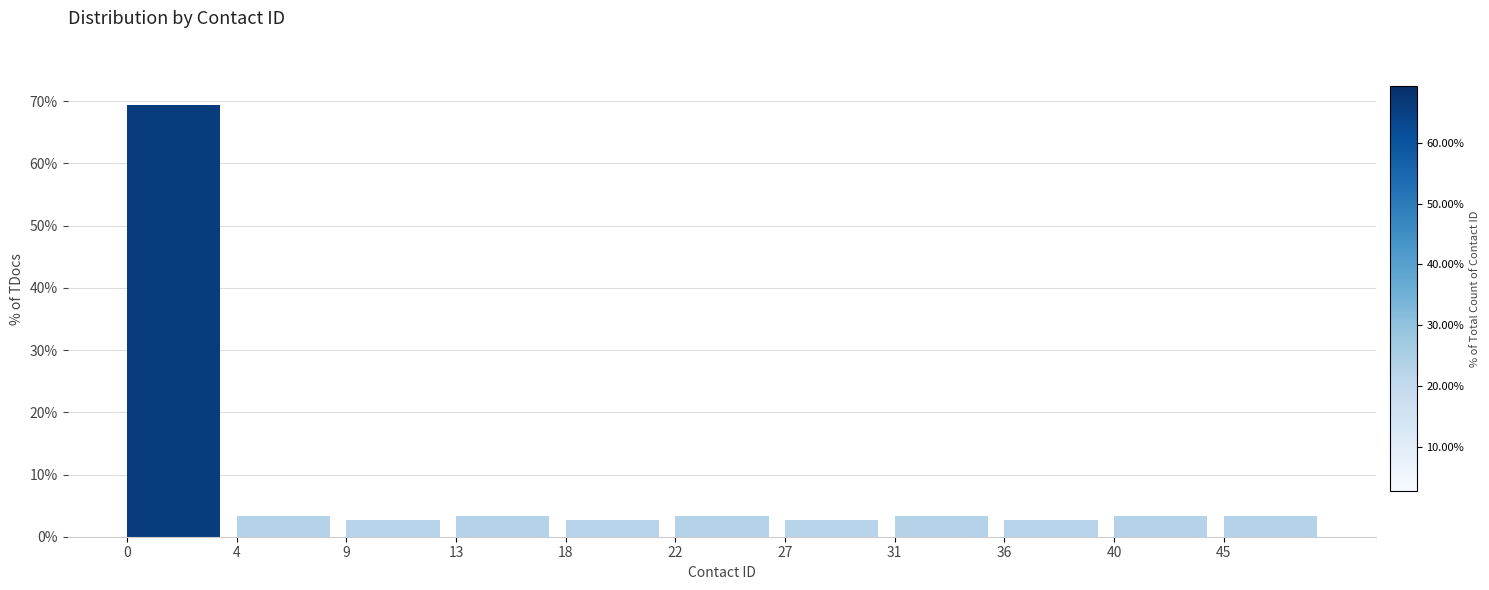

Reading left to right, transcribe all the data shown in this chart.

69.3	3.3	2.7	3.3	2.7	3.3	2.7	3.3	2.7	3.3	3.3